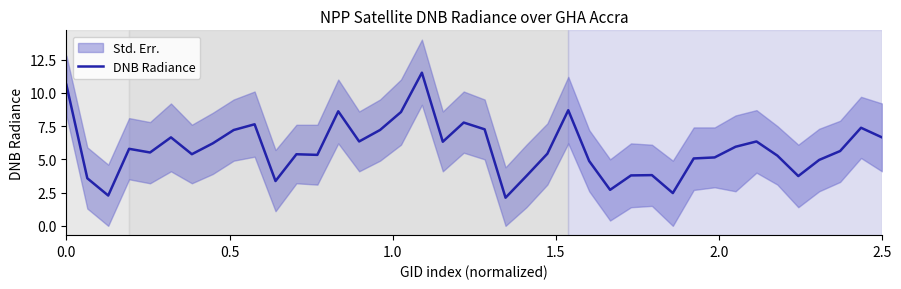

The value of DNB Radiance at 2.5 is 6.7. True or false?

True